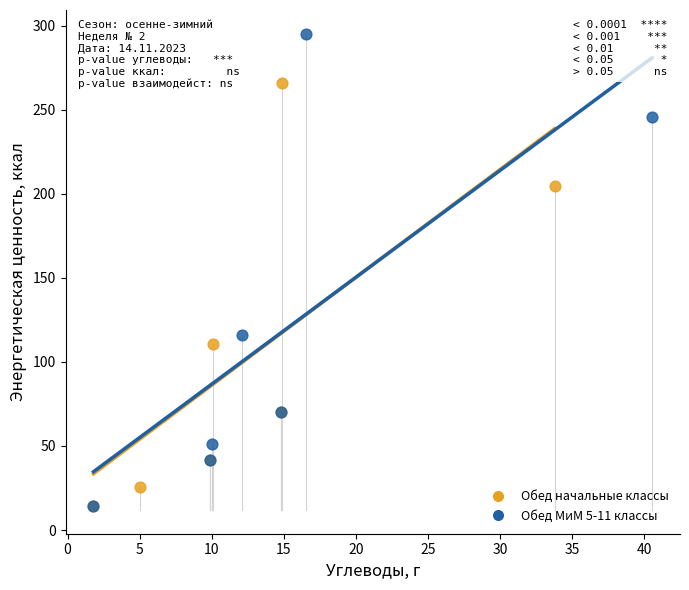

Which series has the largest Y range (max minus min)?

Обед МиМ 5-11 классы